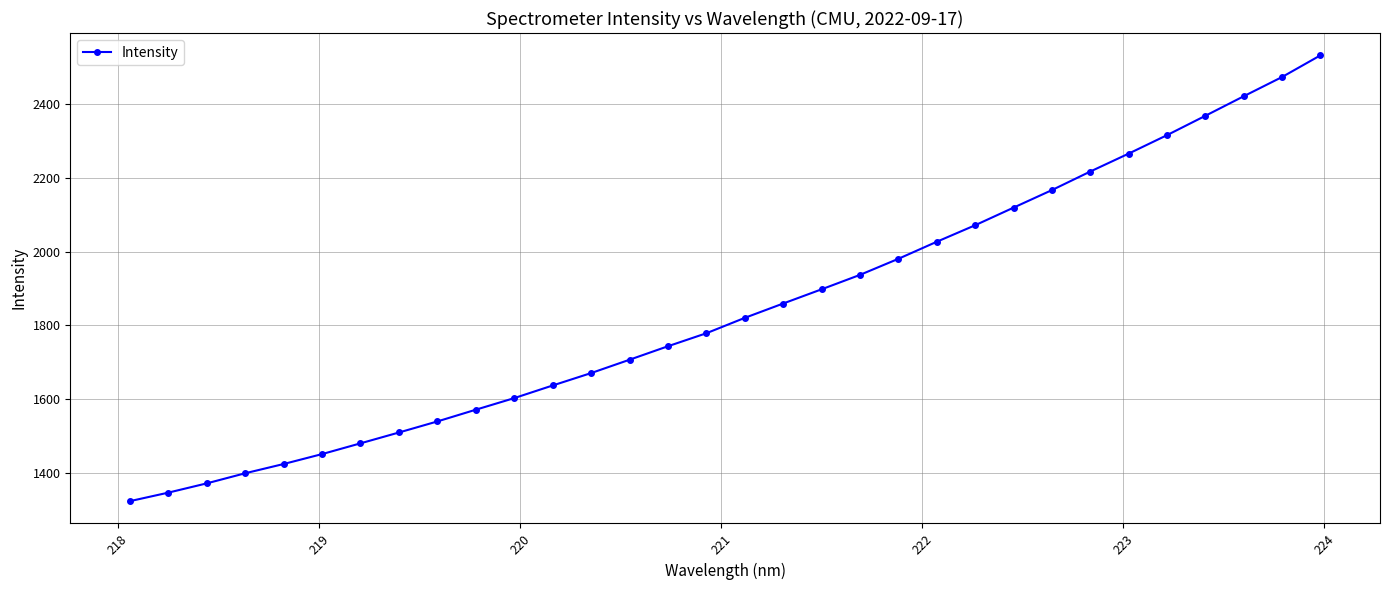

How many data points are less than 1820?

16